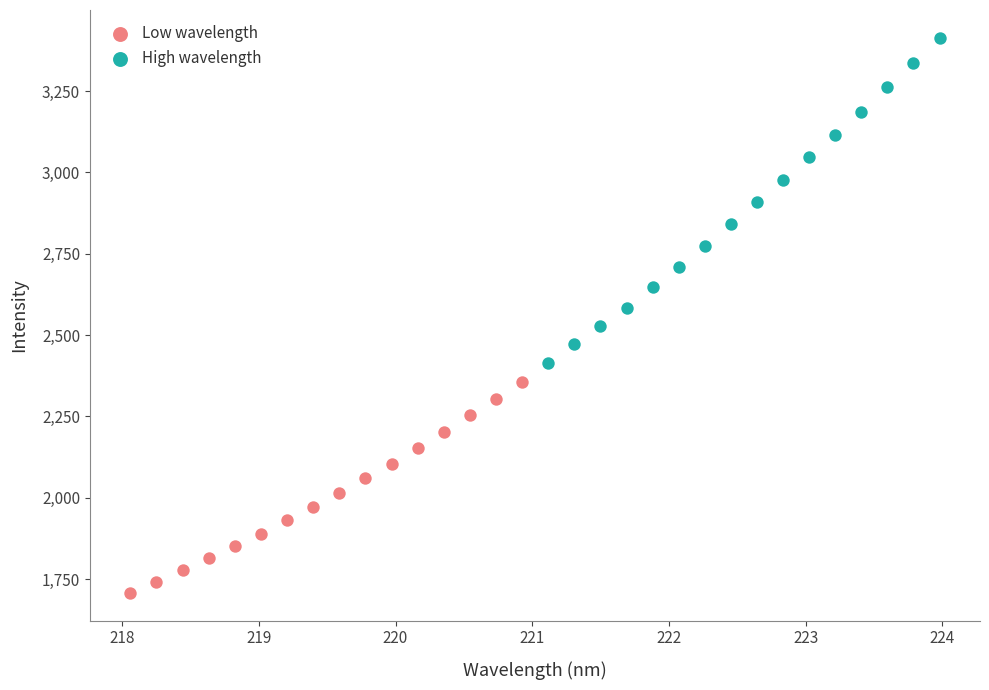

Which series reaches the minimum Y coordinate?

Low wavelength